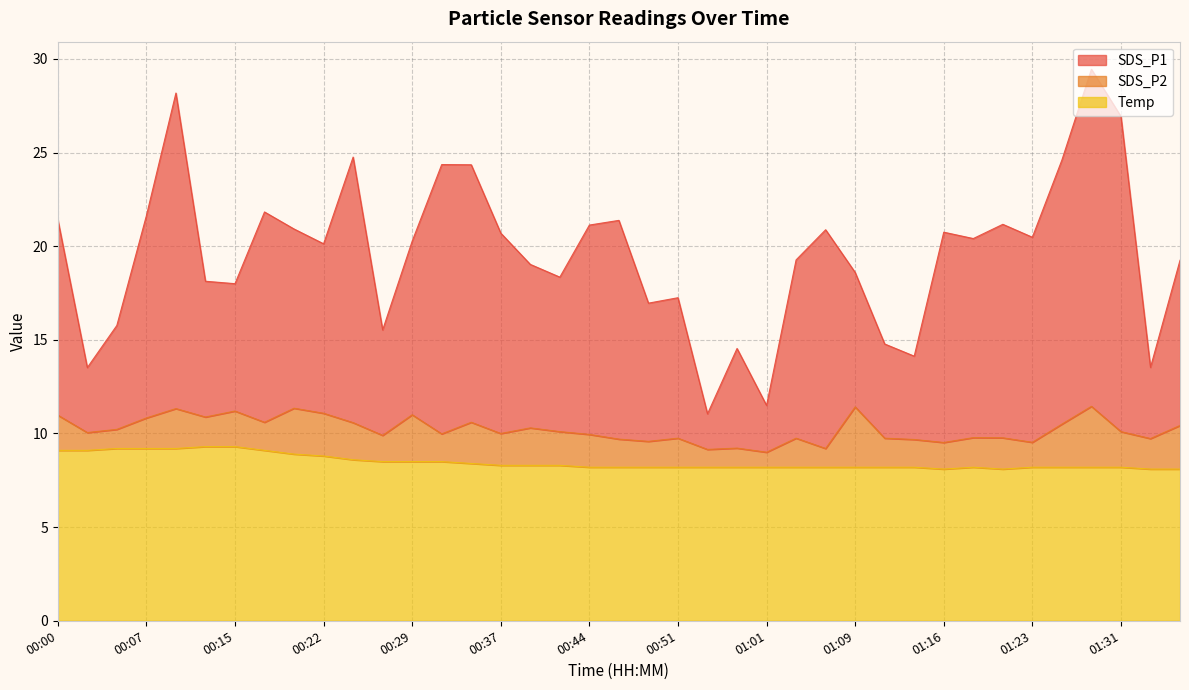

What is the label of the 24th point from the left?

00:56